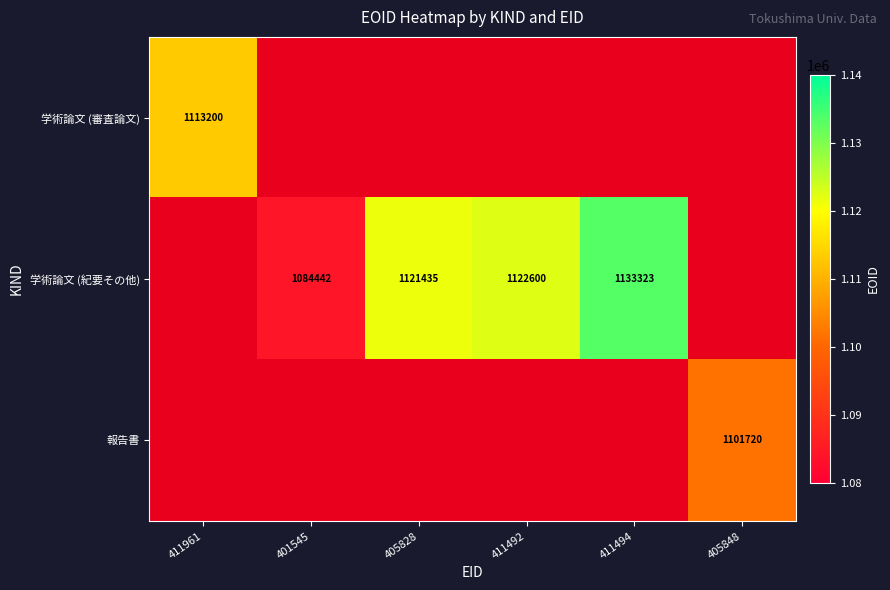

Which has a higher value, 411494 or 411492?

411494